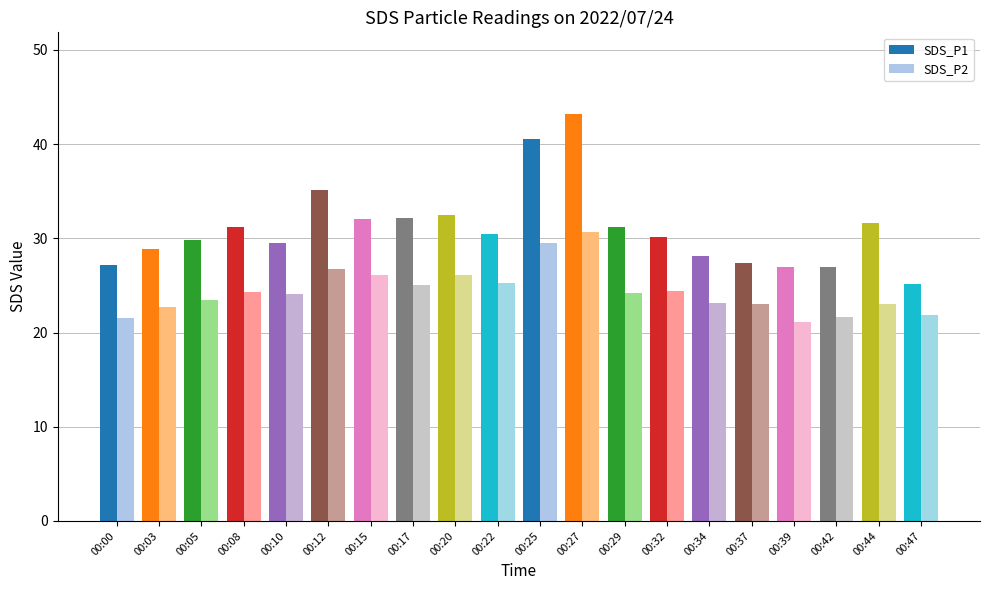

Which label corresponds to the smallest value in the chart?

00:39